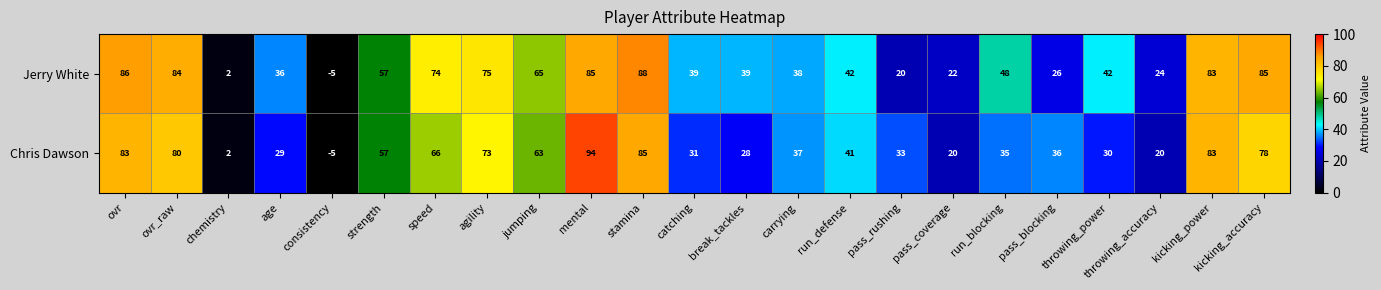

Between speed and kicking_accuracy, which series saw the biggest shift?

Chris Dawson